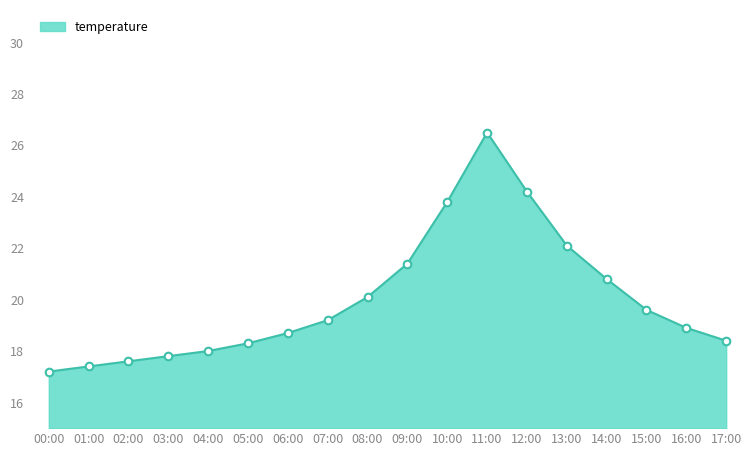

What is the change in value from 11:00 to 13:00?

-4.4